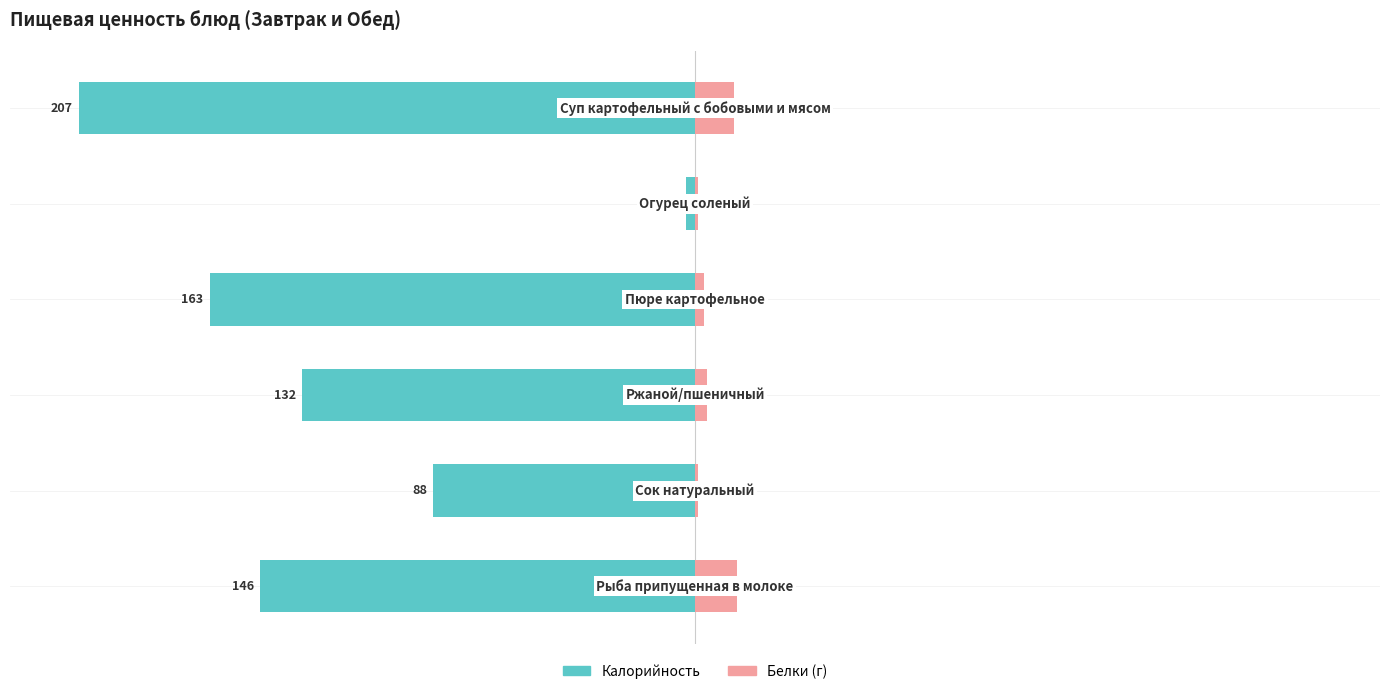

What is the minimum value shown in the chart?

-207